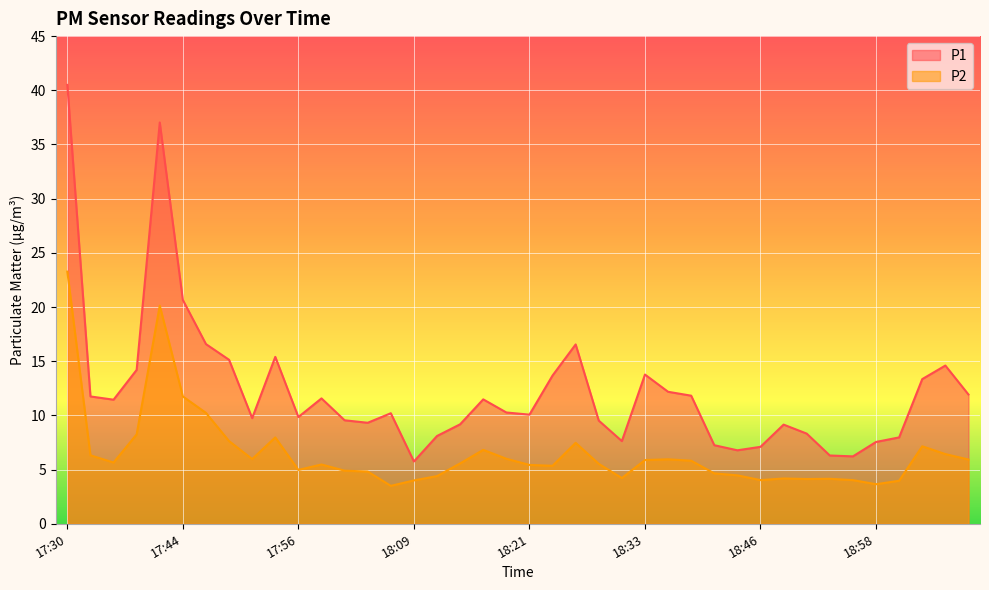

What position from the right is 18:58?

5